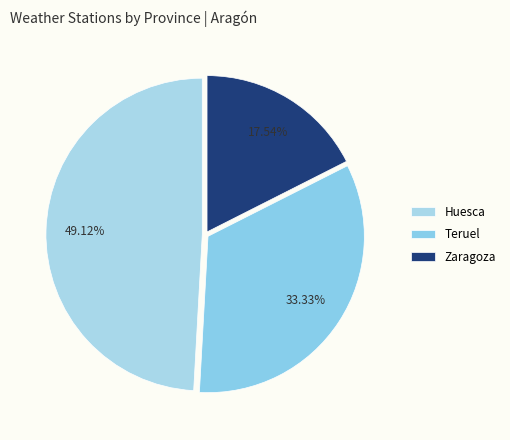

What is the largest slice in the pie chart?

Huesca